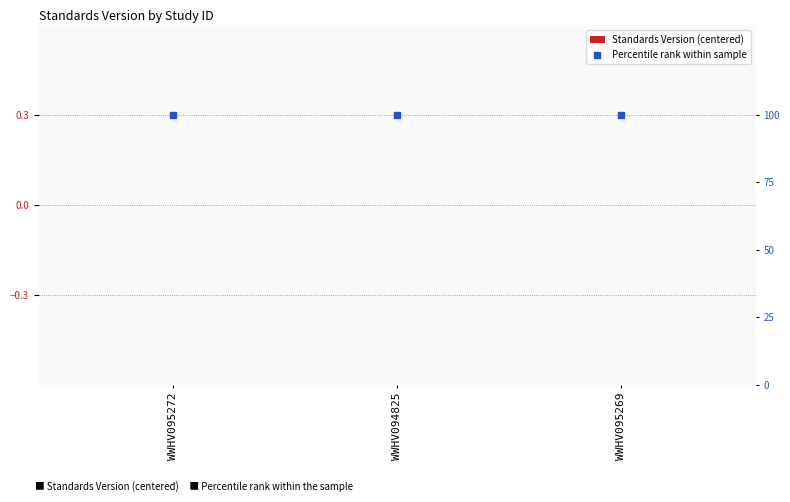

What are all the series names shown in the legend?

Standards Version (centered), Percentile rank within sample